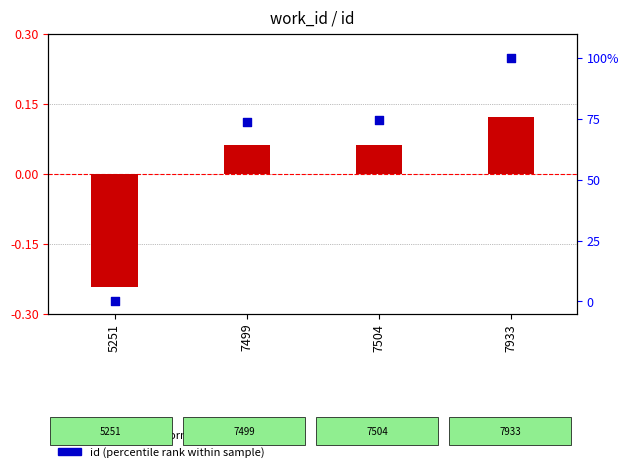

Which series has the largest total across all categories?

id